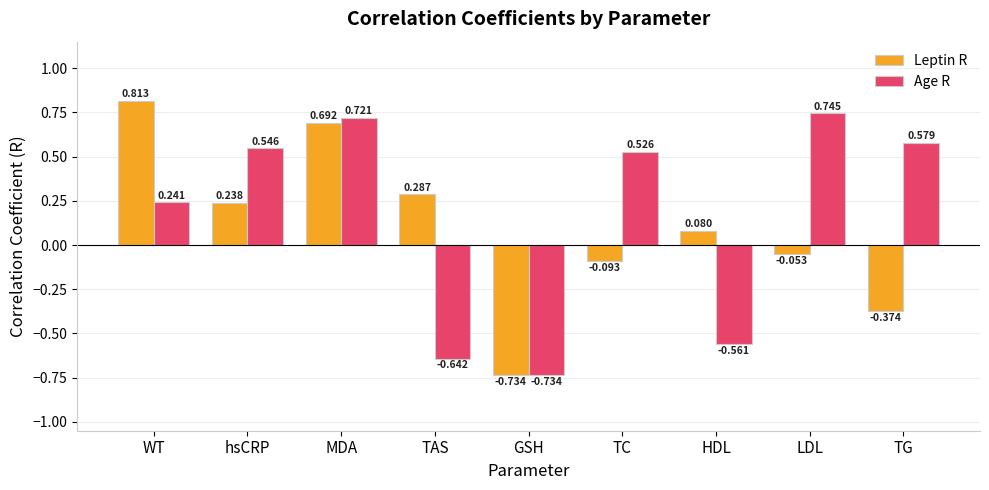

Which series changed the most between hsCRP and GSH?

Age R